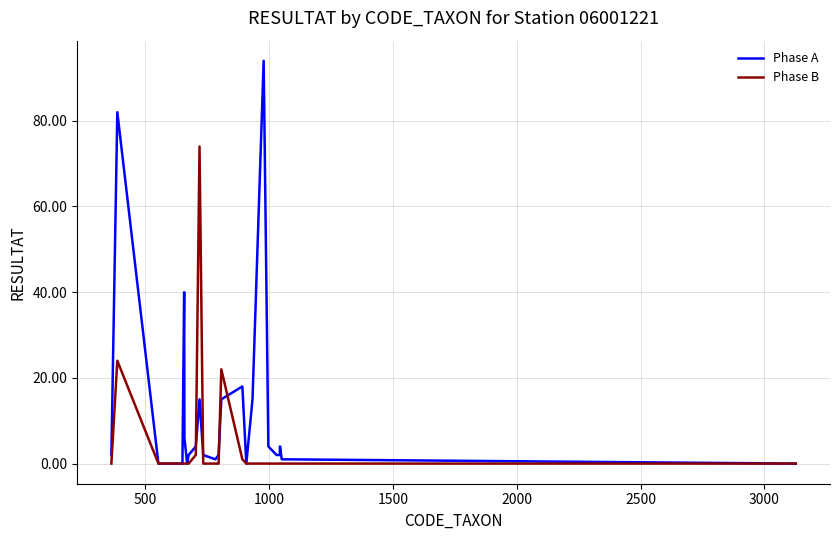

Rank the series by their average value, from highest to lowest.

Phase A, Phase B